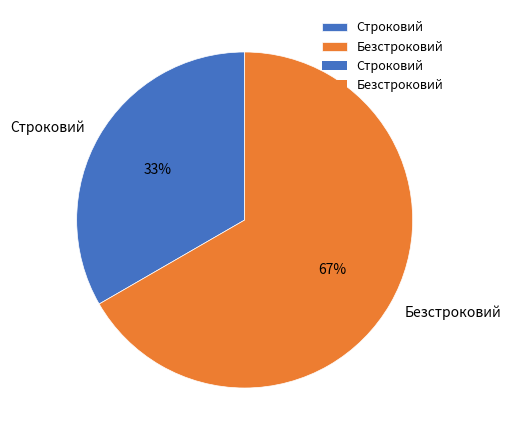

How many slices are in this pie chart?

2